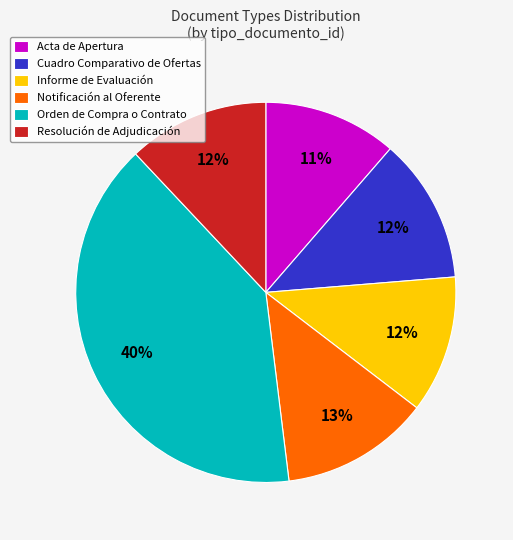

The Informe de Evaluación slice represents 12% of the pie. True or false?

True